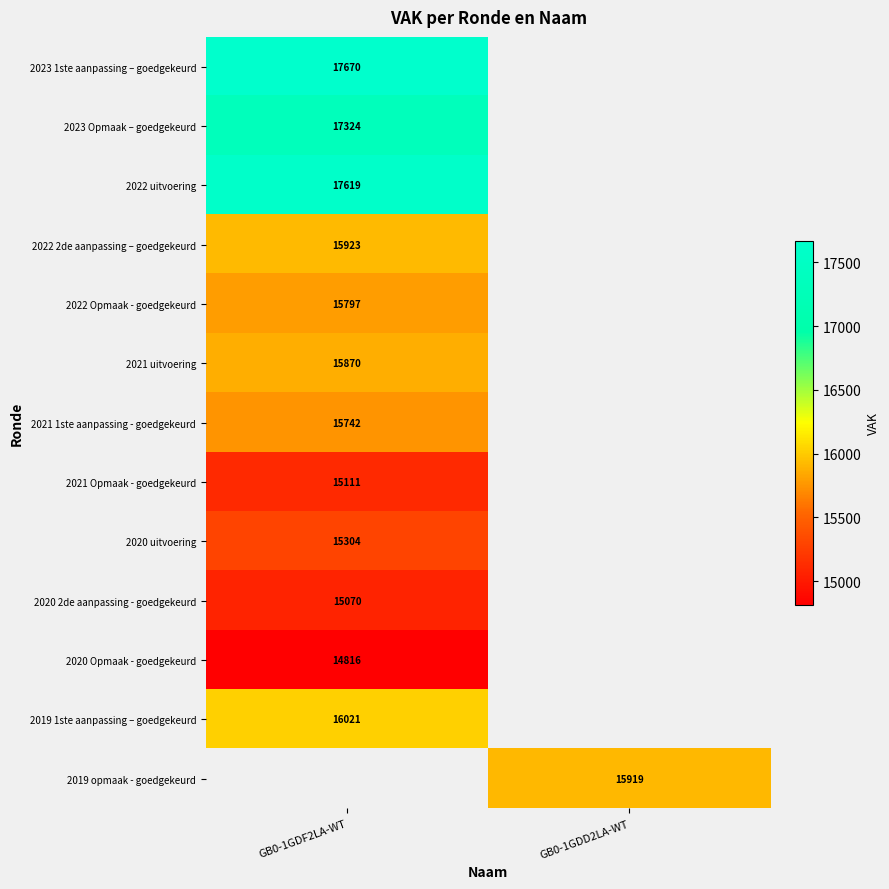

The 2023 Opmaak – goedgekeurd series shows 17324 at GB0-1GDF2LA-WT. True or false?

True